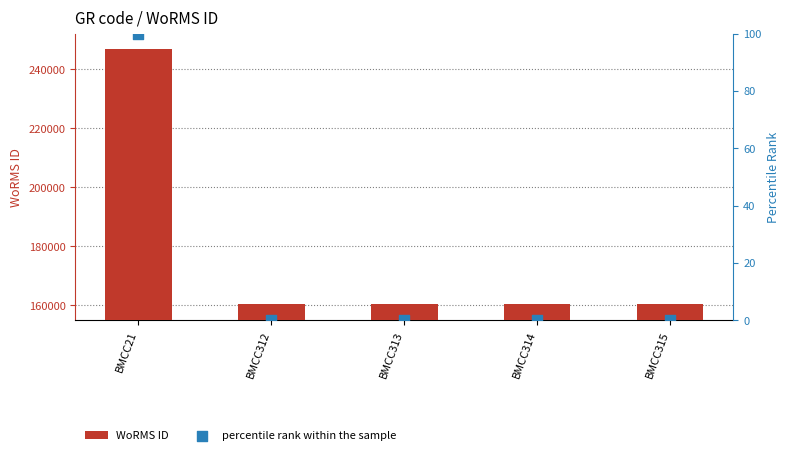

Which series has the widest spread of Y values?

WoRMS ID